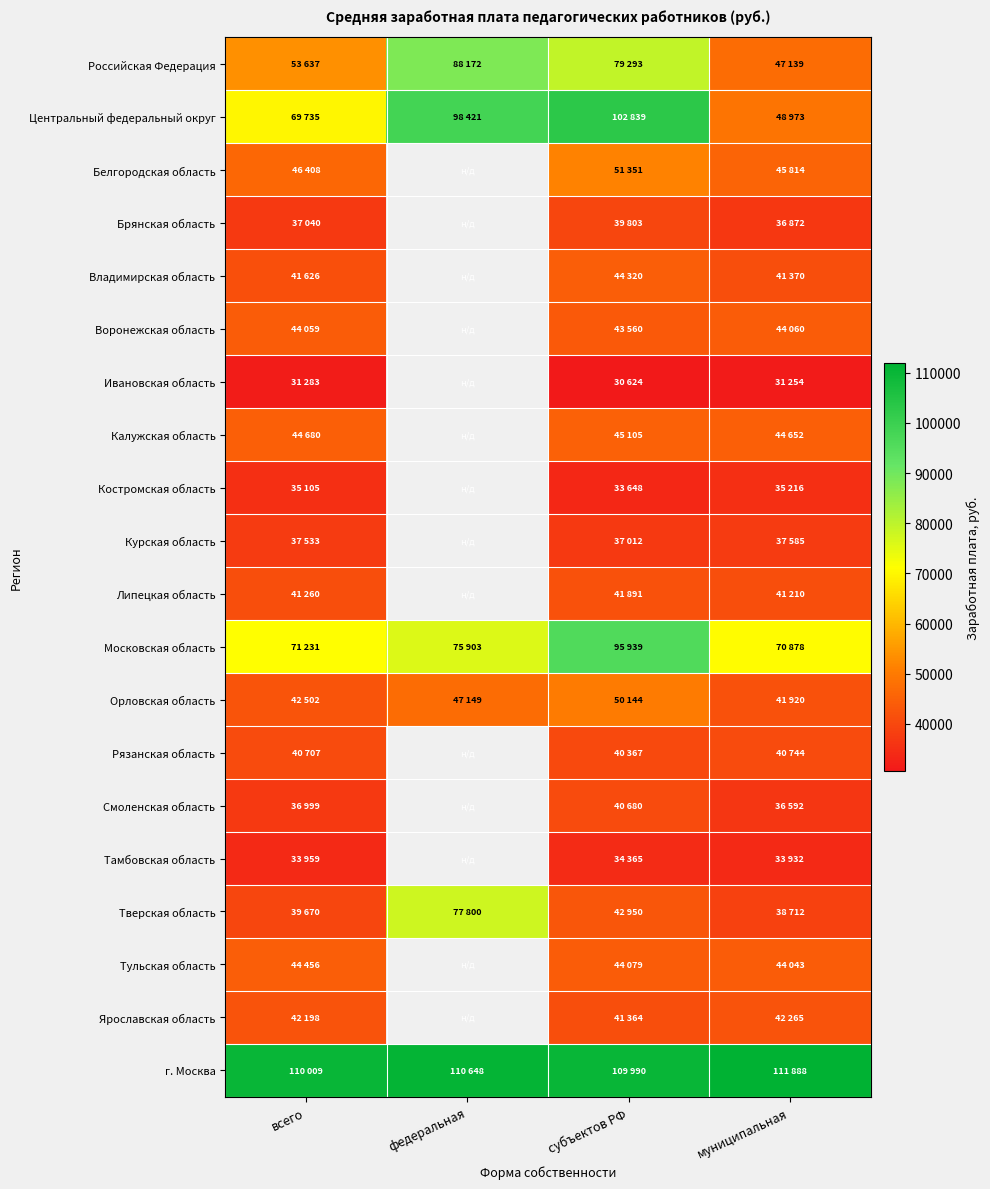

True or false: Тамбовская область has a value of 33931.9 at муниципальная.

True